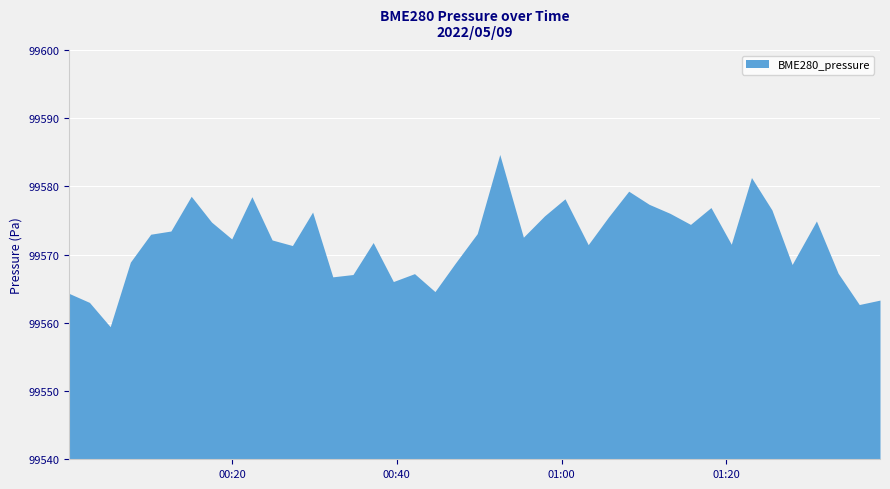

Does the chart have visible grid lines?

Yes